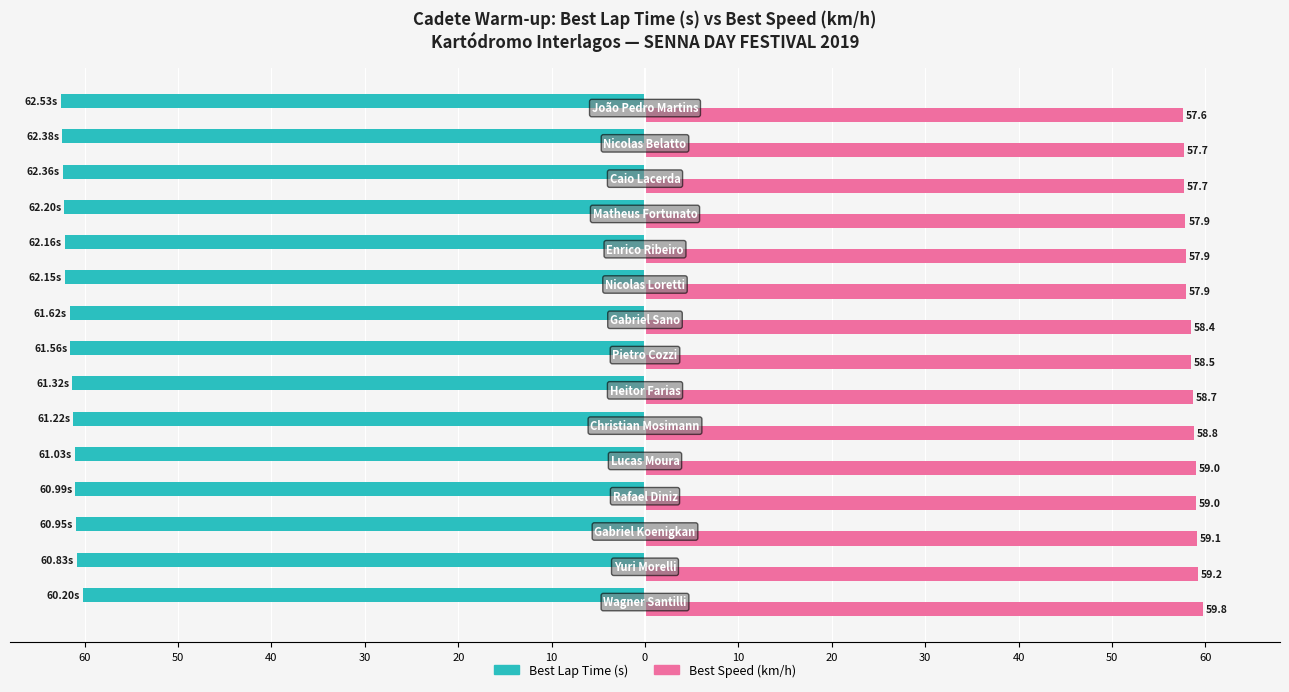

What are all the series names shown in the legend?

Best Lap Time (s), Best Speed (km/h)